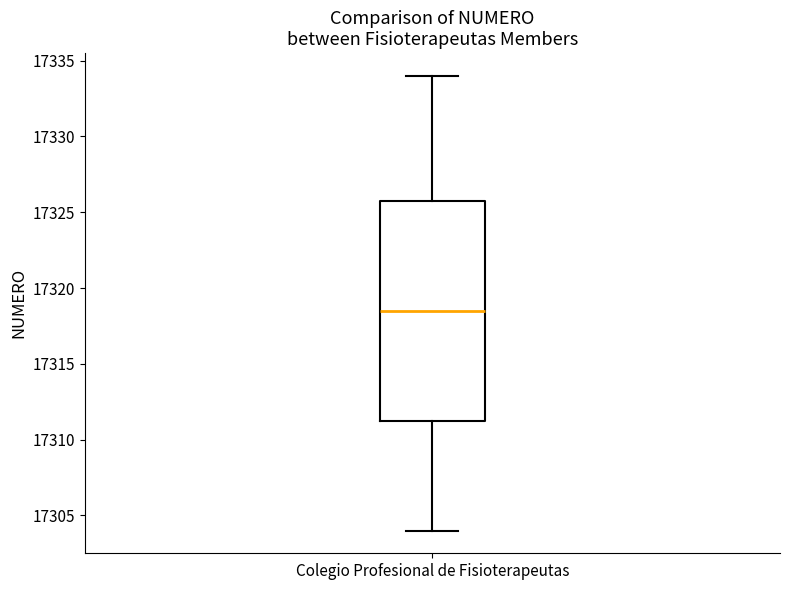

Where is the upper edge of the box for Colegio Profesional de Fisioterapeutas on the y-axis? The values are not printed on the chart, so give them approximately, as read against the axis.

17326.0